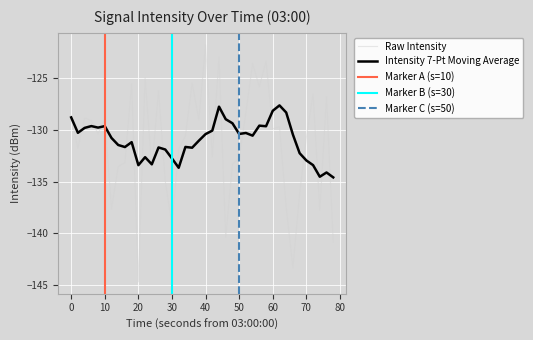

True or false: Intensity 7-Pt Moving Average has a value of -204.6 at 0.

False